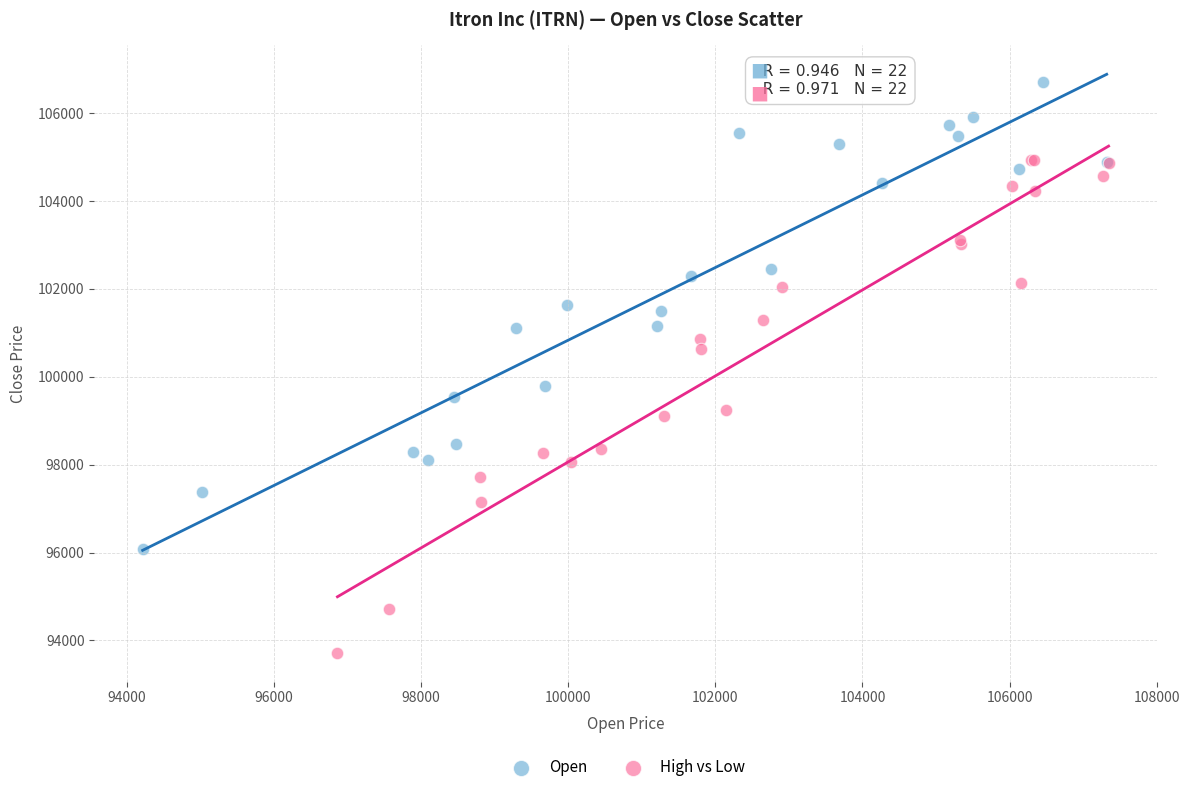

Which series reaches the maximum Y coordinate?

Open